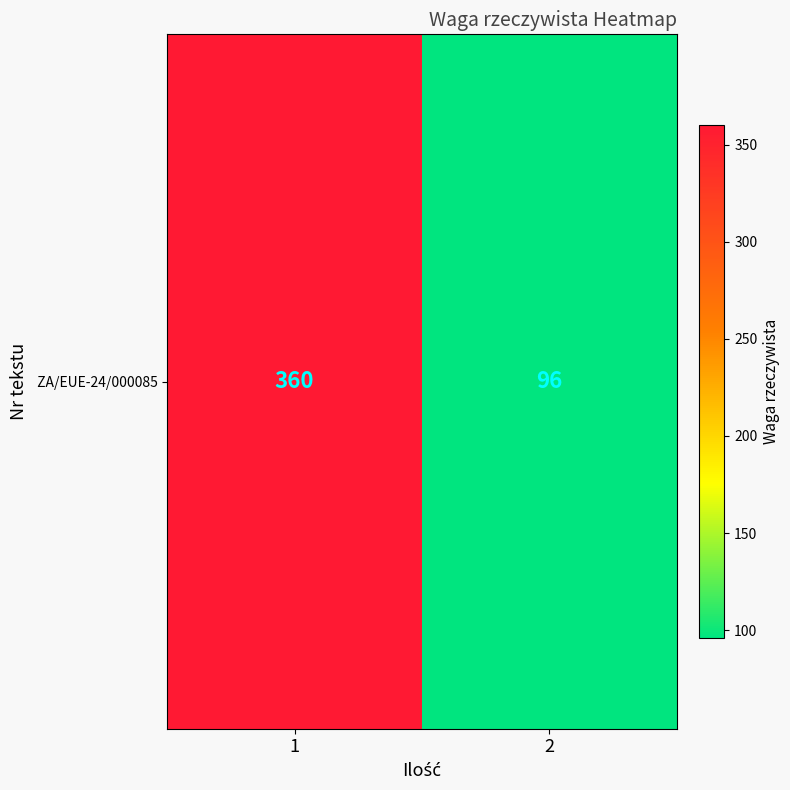

What is the maximum value shown in the chart?

360